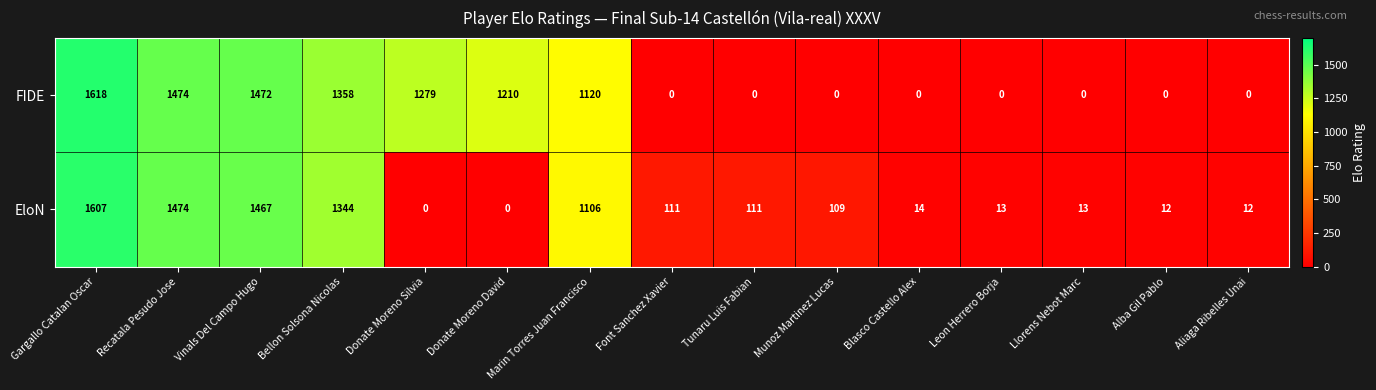

Rank the series at Blasco Castello Alex from lowest to highest value.

FIDE, EloN